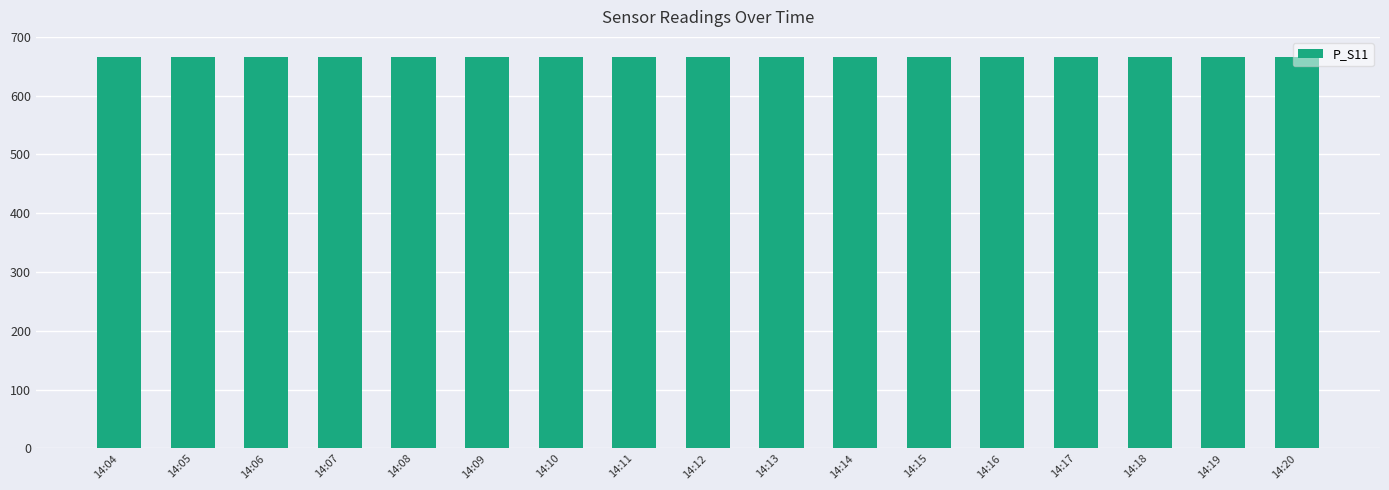

What is the minimum value shown in the chart?

665.5